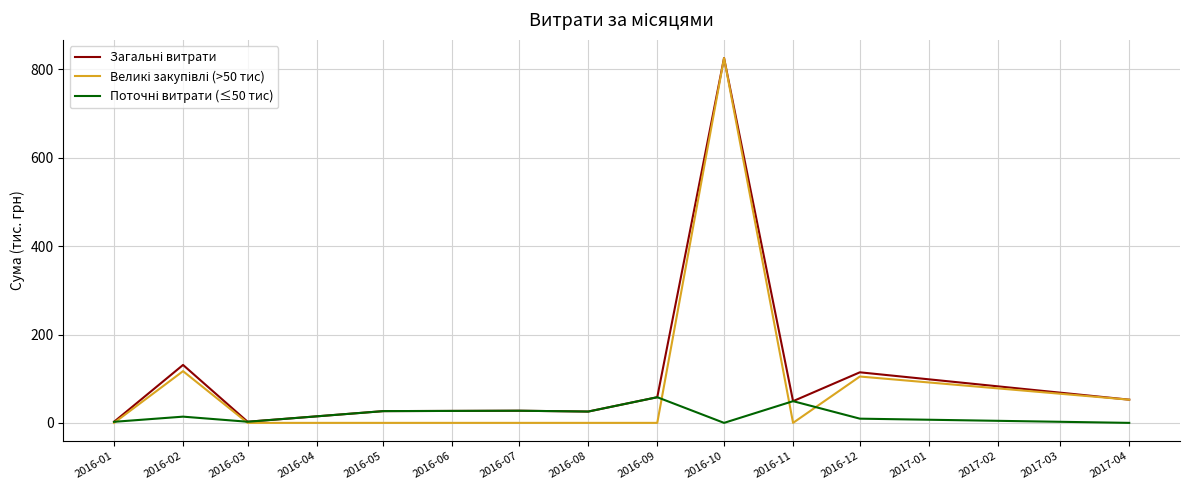

Which category has the highest value across all series?

2016-10